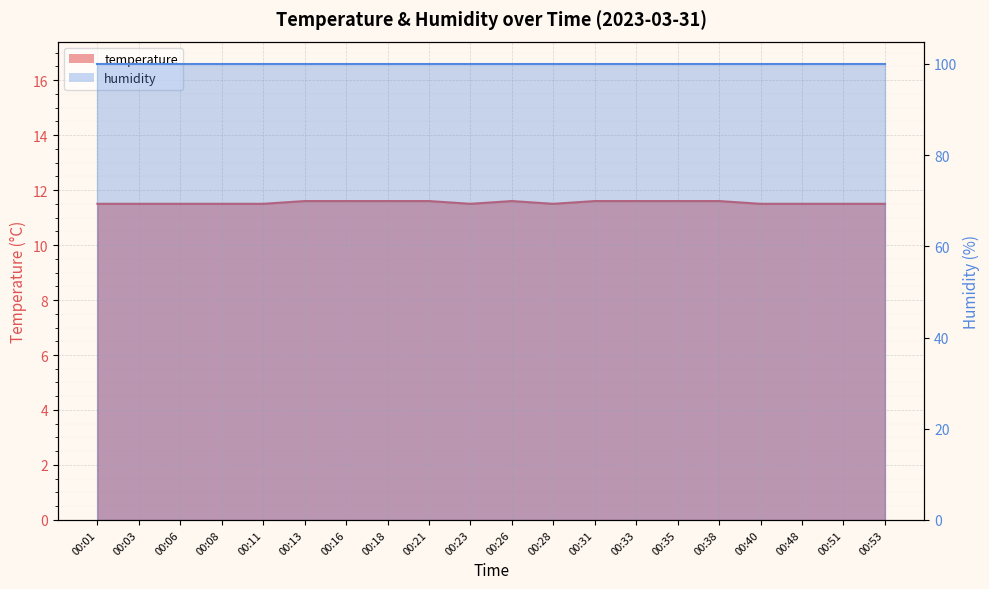

How many values are between 11 and 12?

20